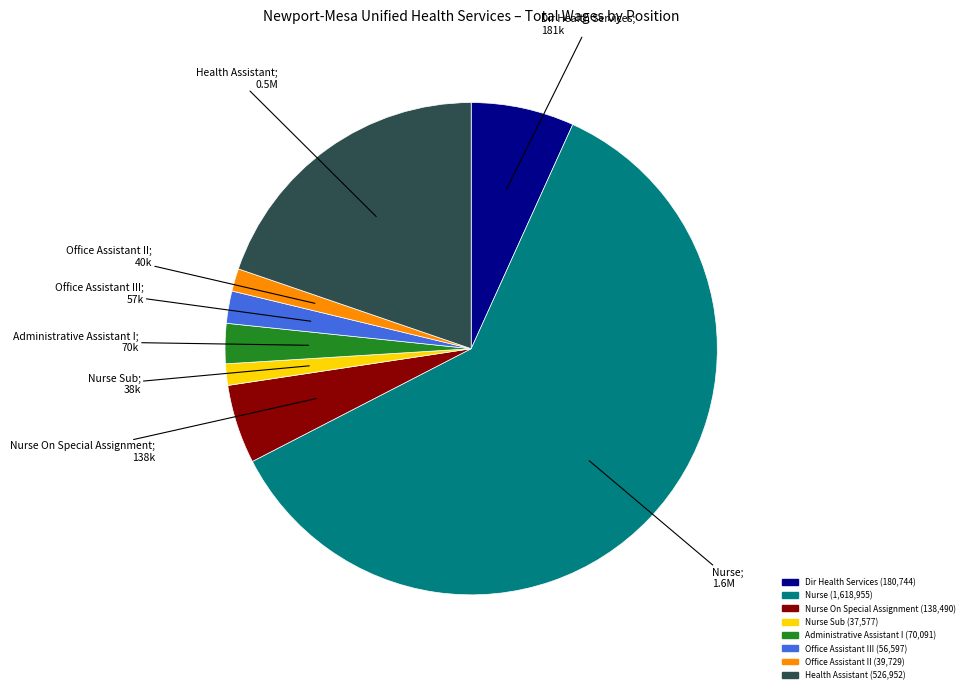

Does any single category account for the majority?

Yes